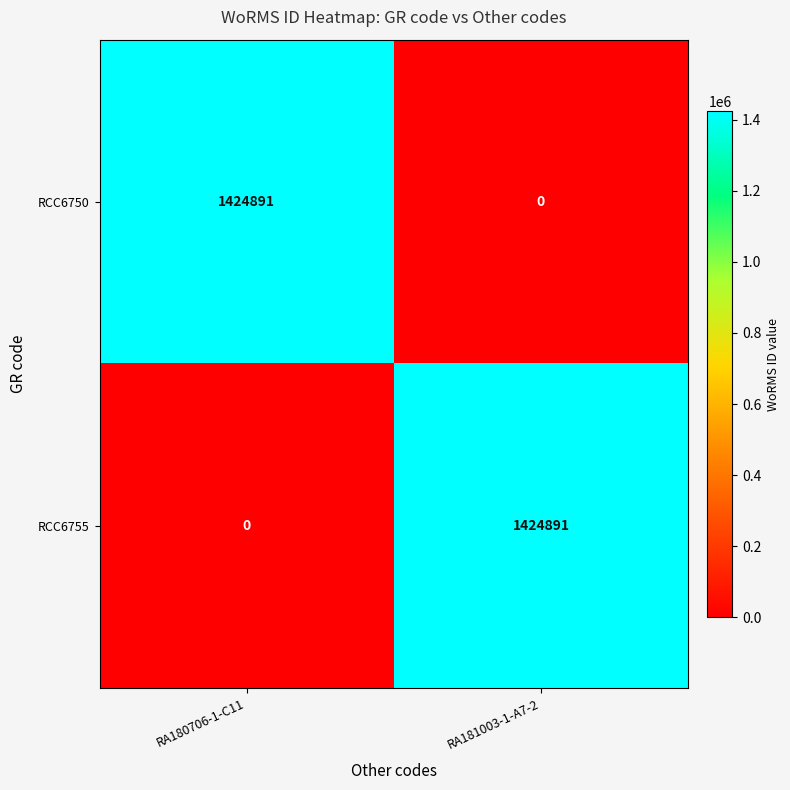

What is the spread (max minus min) of values at RA181003-1-A7-2?

1424891